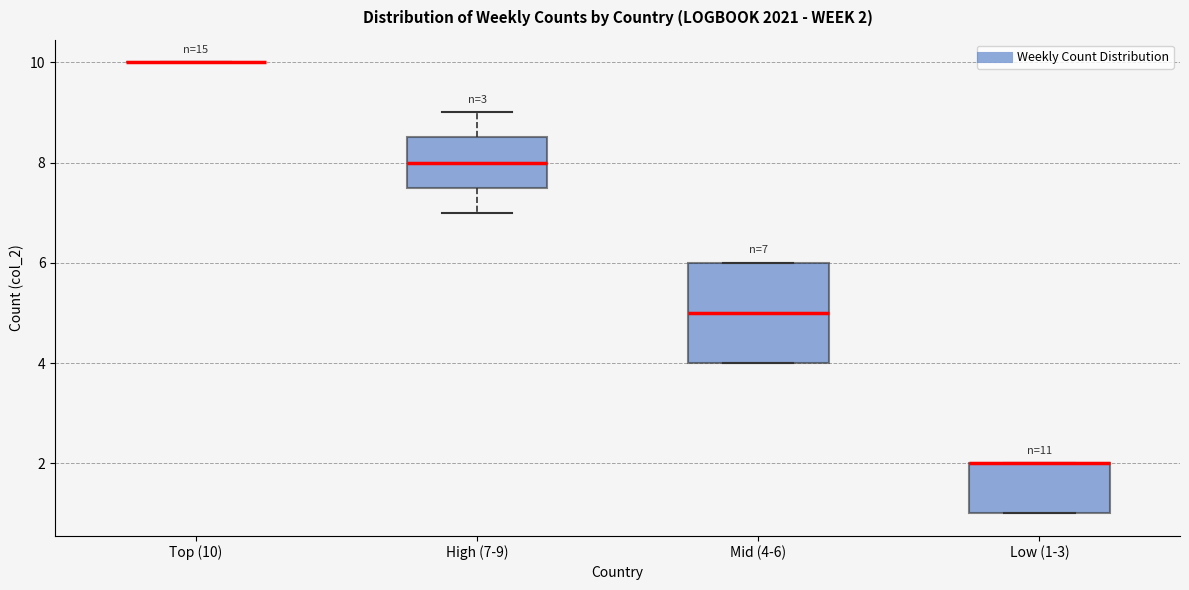

Comparing the boxes themselves (not the whiskers), which one is the tallest?

Mid (4-6)